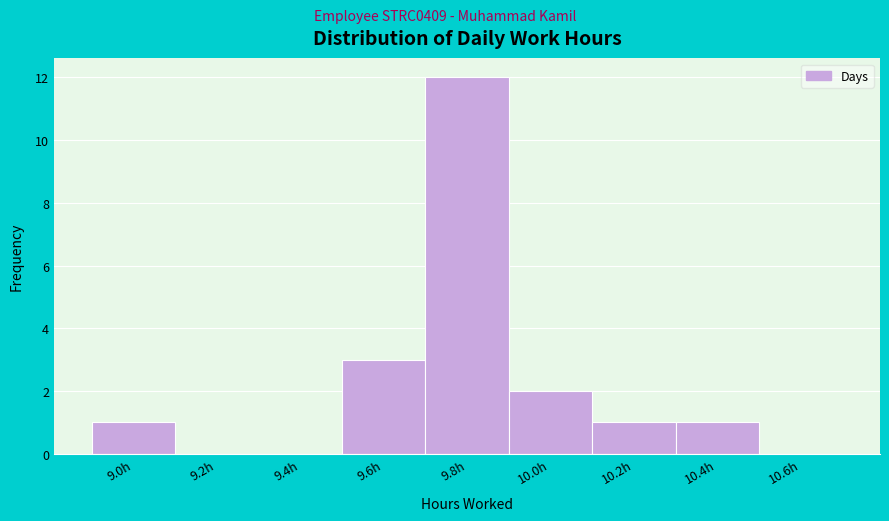

Reading left to right, extract all data points from this chart.

9.0h=1	9.2h=0	9.4h=0	9.6h=3	9.8h=12	10.0h=2	10.2h=1	10.4h=1	10.6h=0